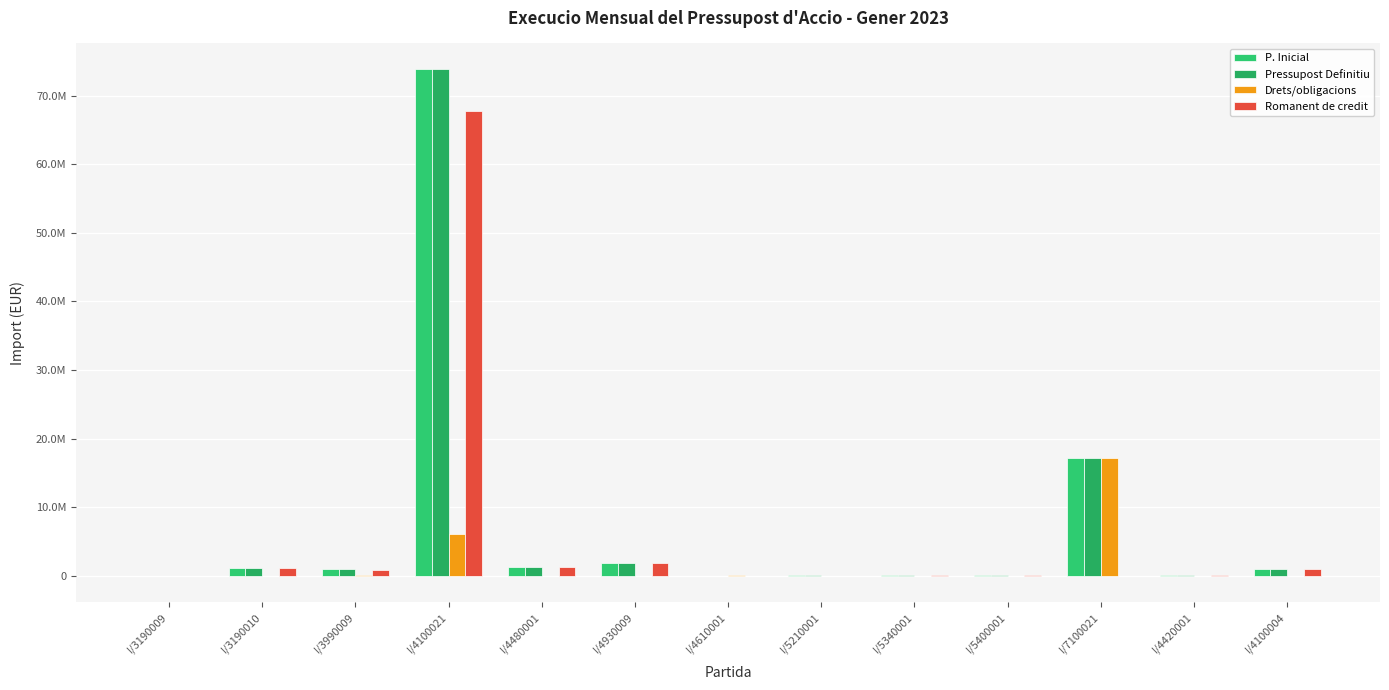

Does the chart contain stacked bars?

No